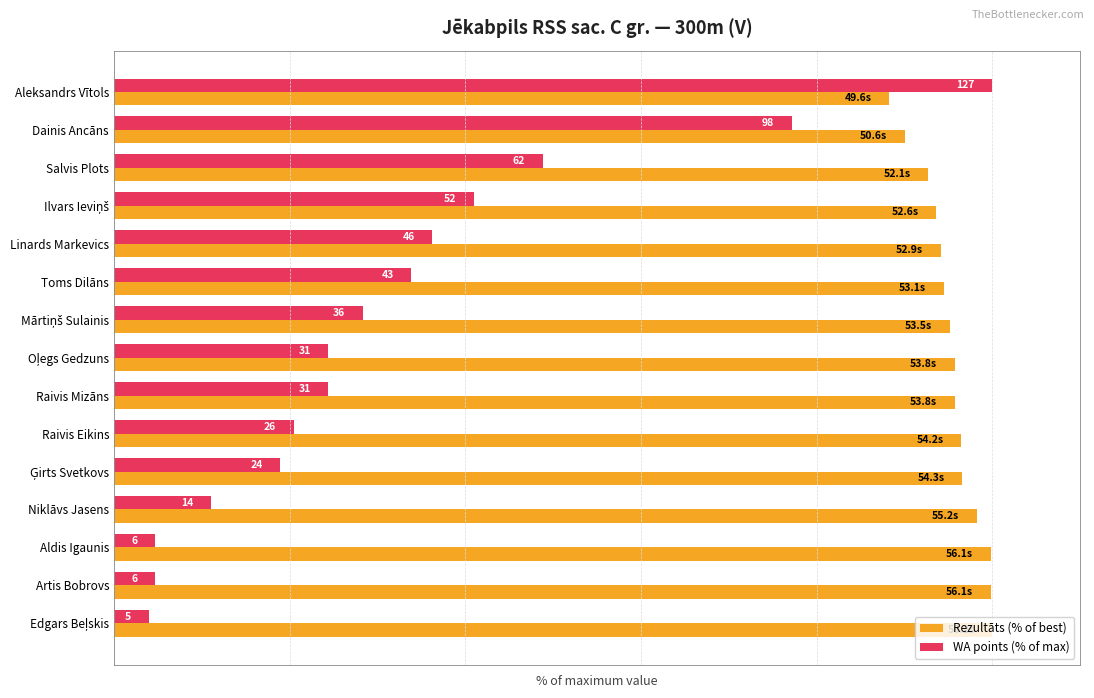

What are all the series names shown in the legend?

Rezultāts (% of best), WA points (% of max)